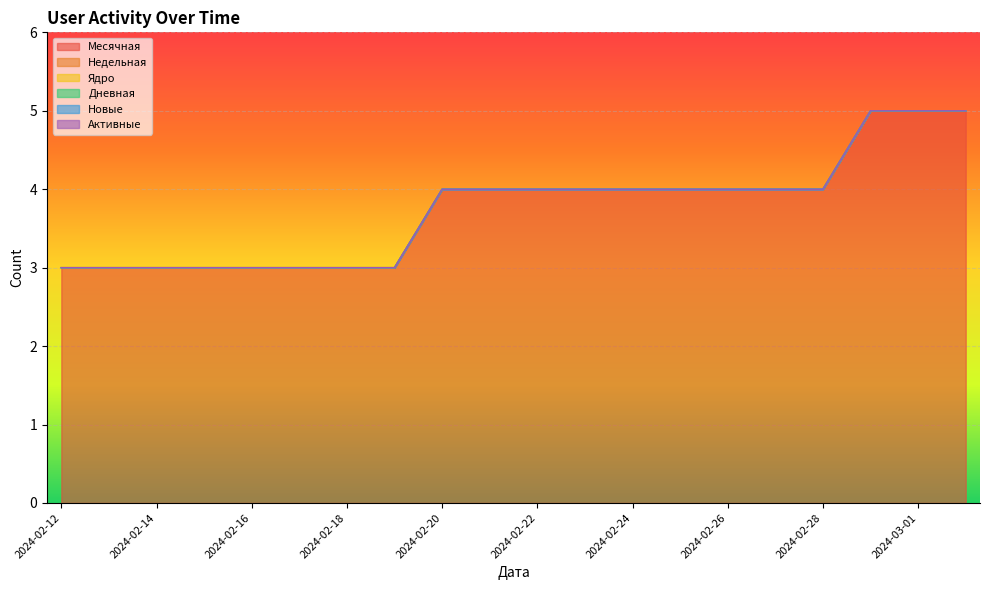

True or false: Новые and Ядро cross at least once.

False